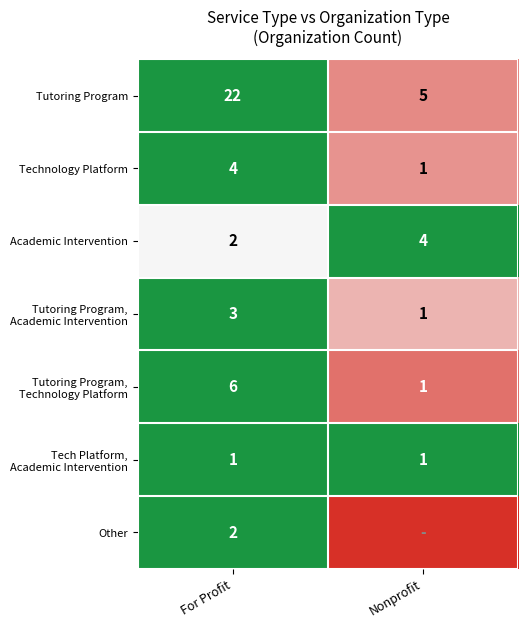

Which category has the lowest value in the Tutoring Program series?

Nonprofit